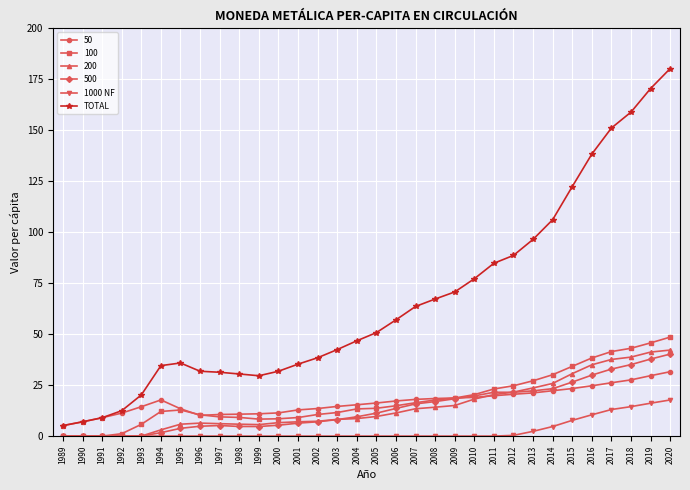

Between 1990 and 2013, which series saw the biggest shift?

TOTAL